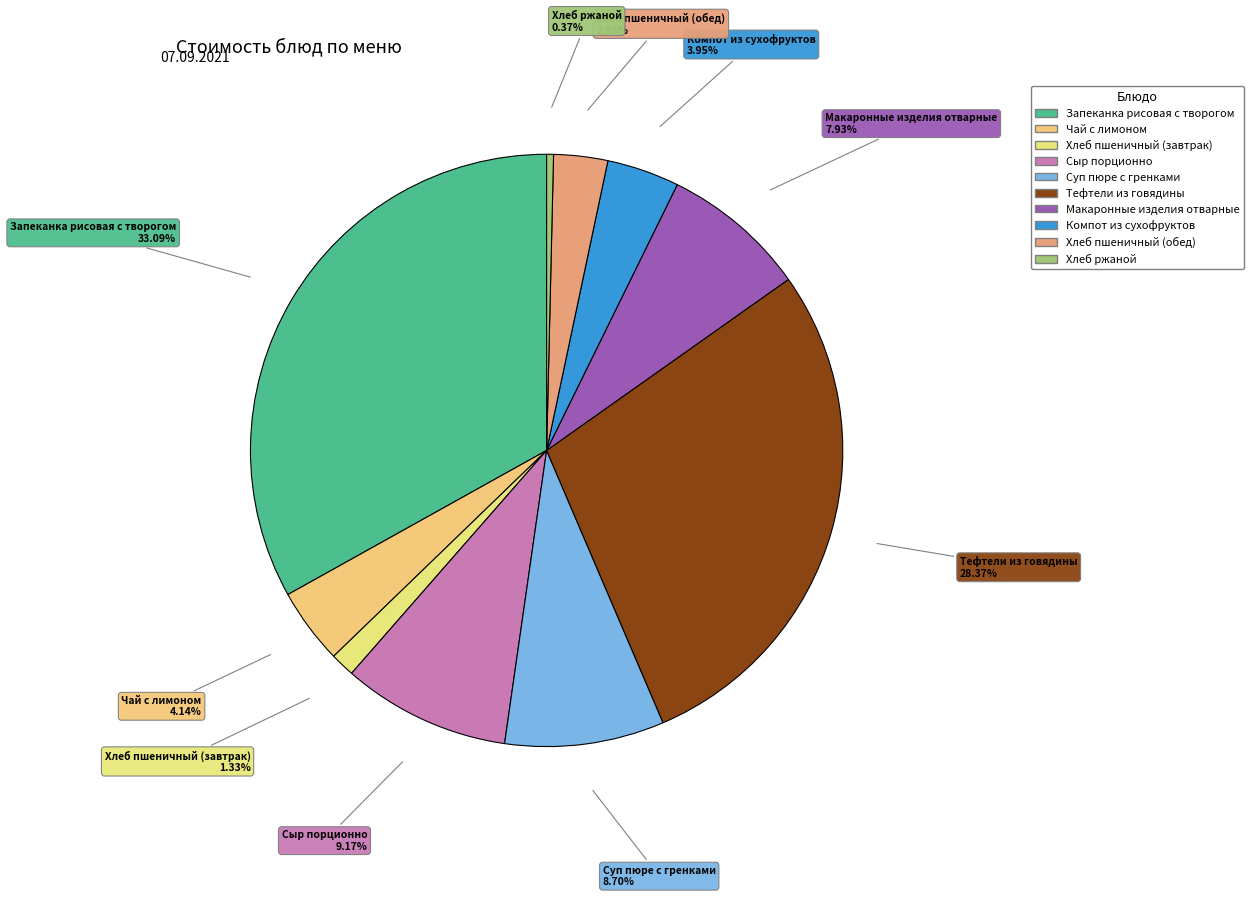

Approximately how many times larger is the value at Сыр порционно compared to Макаронные изделия отварные?

1.2